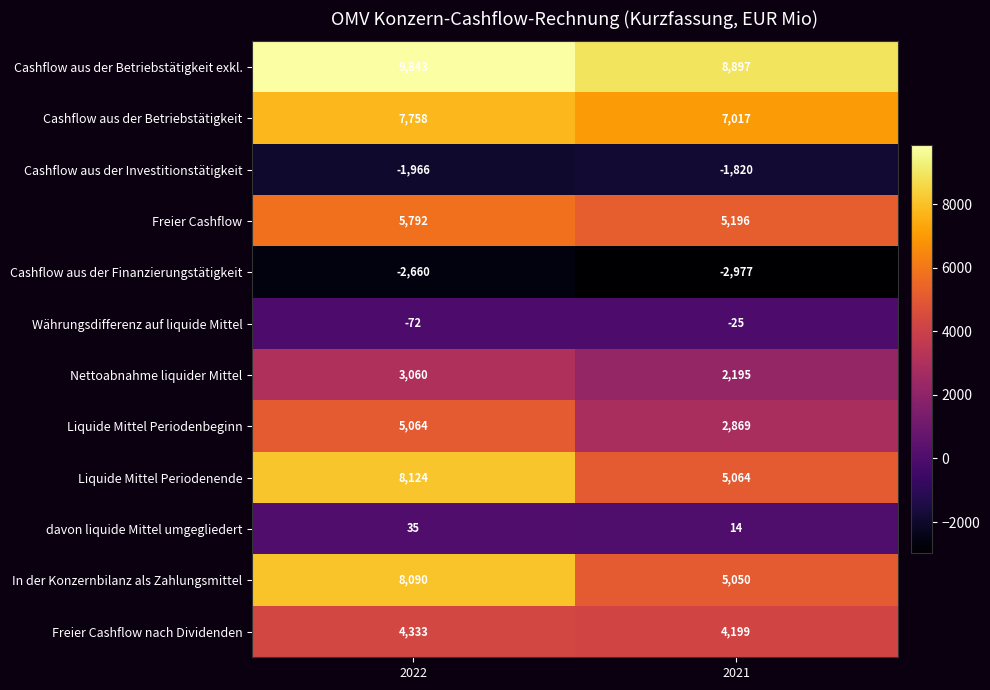

The Cashflow aus der Betriebstätigkeit exkl. series shows 6193 at 2022. True or false?

False